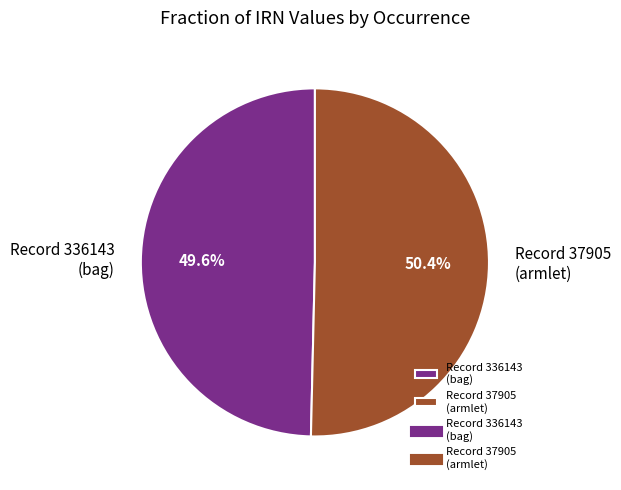

What is the ratio of the value at Record 336143 (bag) to the value at Record 37905 (armlet)?

1.0